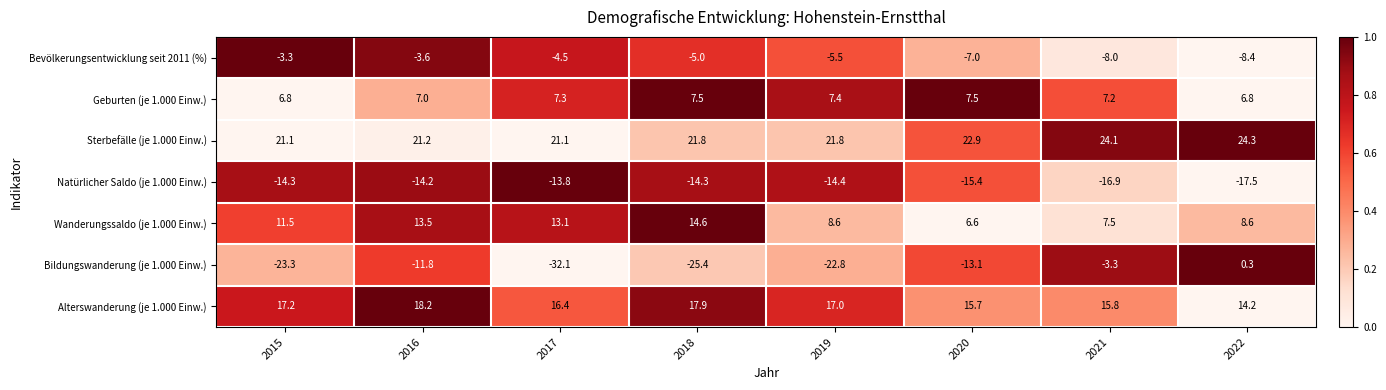

What is the sum of the Bevölkerungsentwicklung seit 2011 (%) values at 2019 and 2016?

-9.1